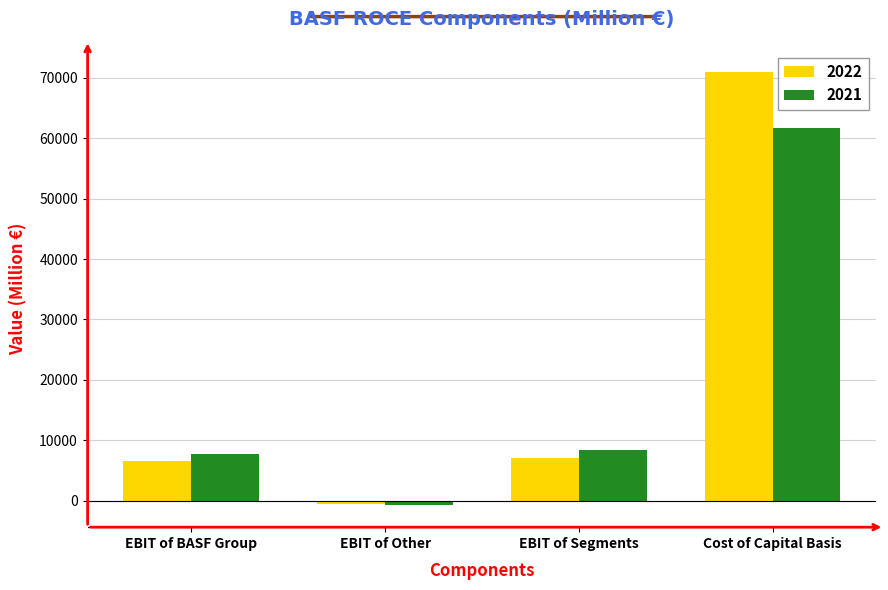

How many data points does each series have?

4